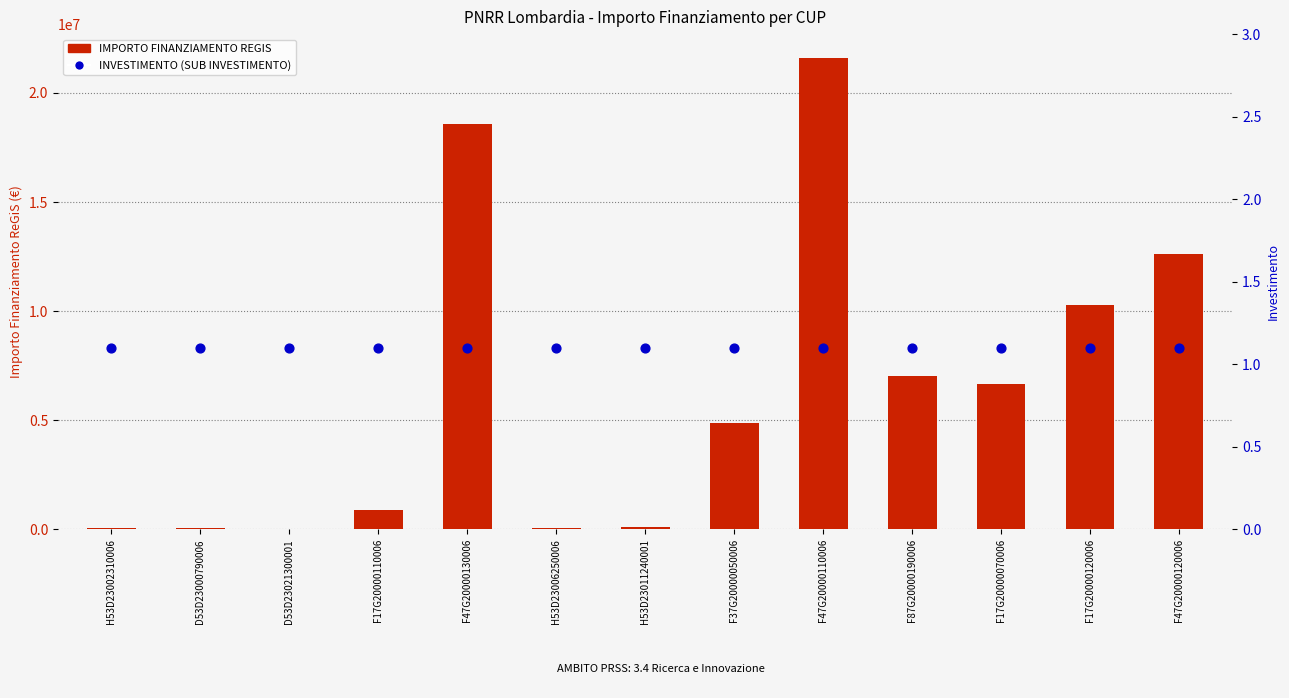

Which series contains the highest Y value?

IMPORTO FINANZIAMENTO REGIS